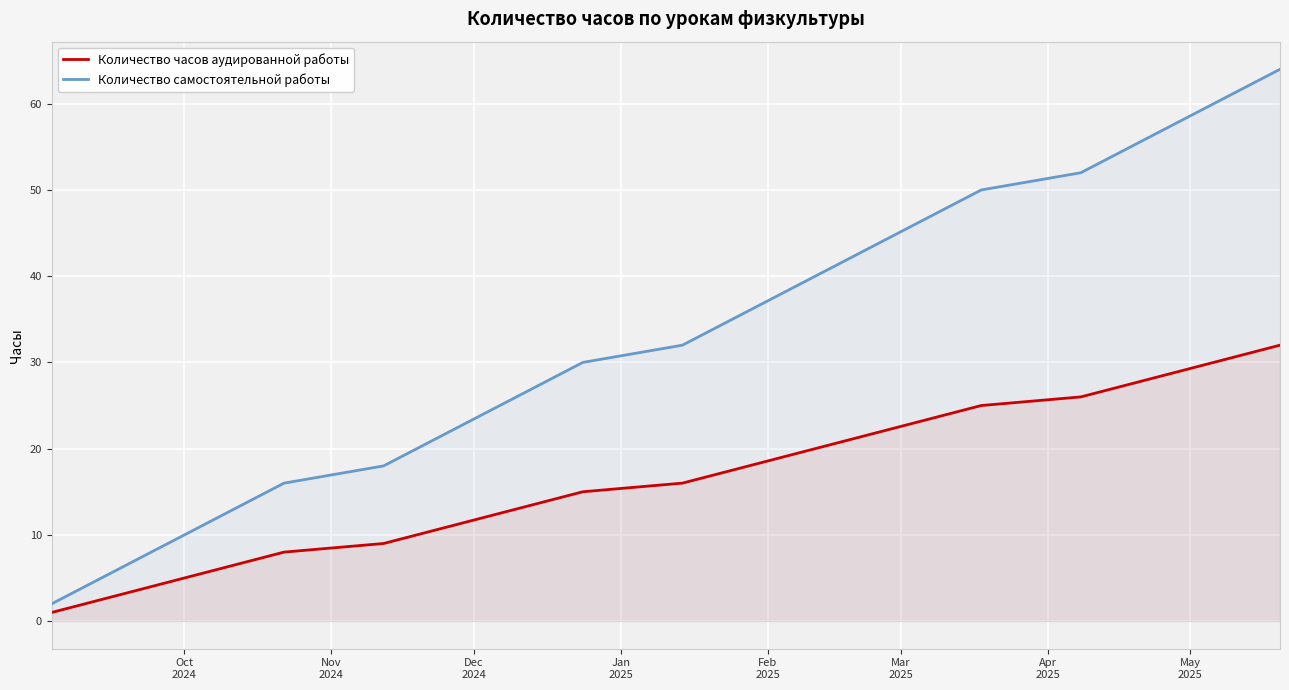

At how many categories does at least one series exceed 24?

20